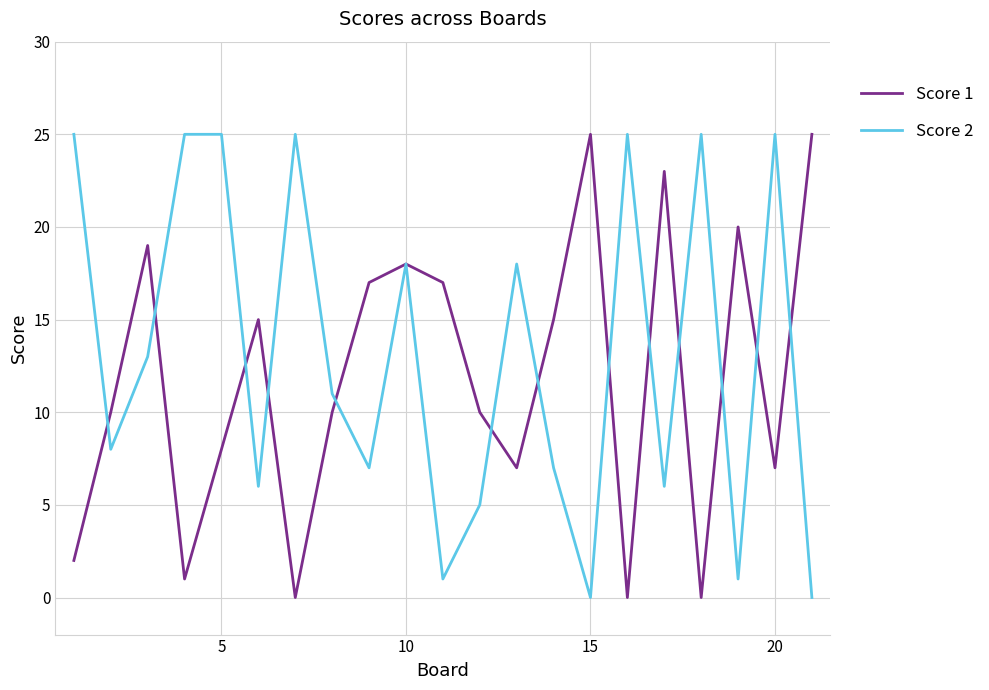

List the series in order of their overall mean, lowest first.

Score 1, Score 2